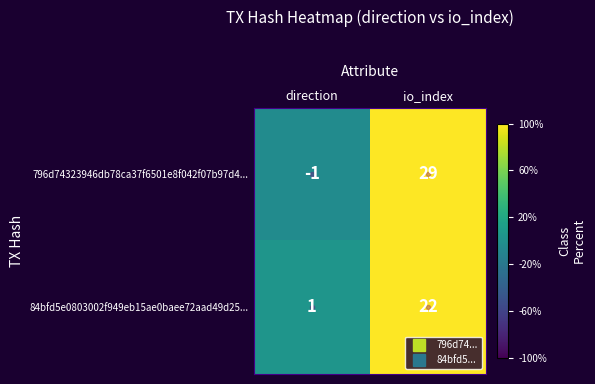

How many values in 796d74323946db78ca37f6501e8f042f07b97d4... are above zero?

1